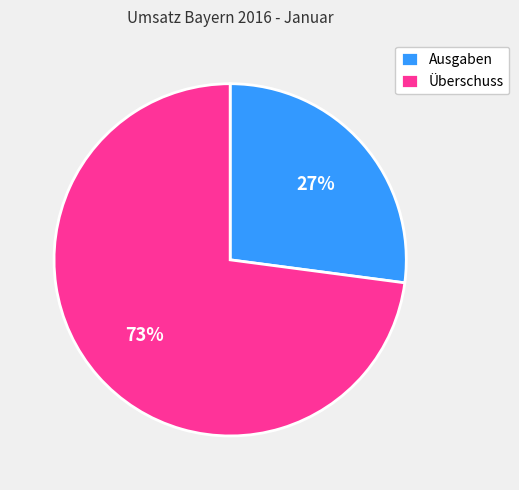

To the nearest percent, what is the difference between the Überschuss and Ausgaben slice percentages?

46%